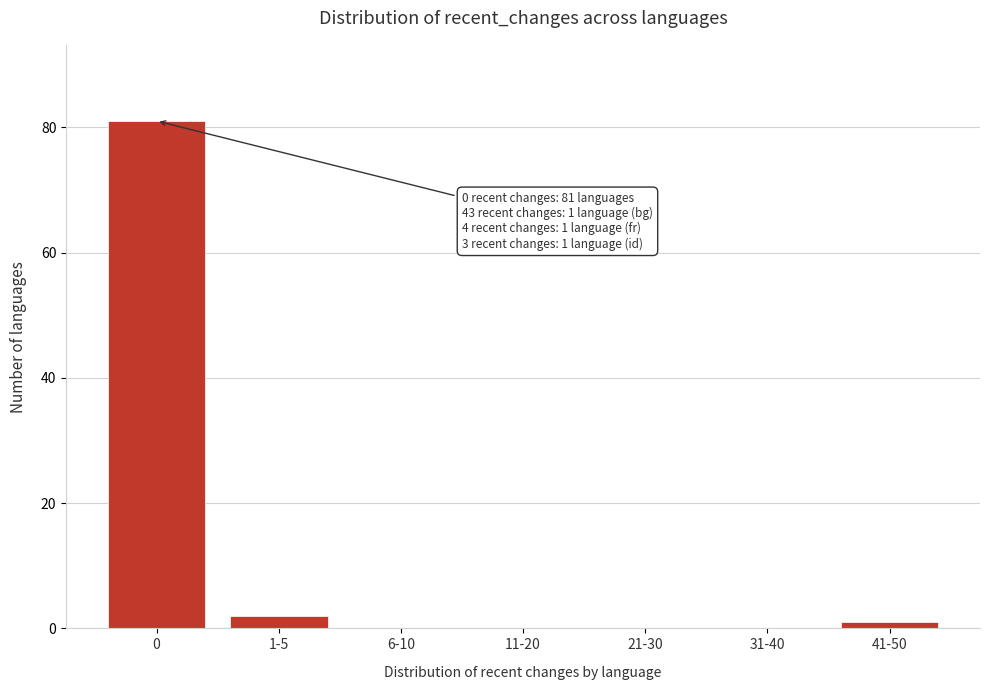

Reading left to right, list all the values displayed in this chart.

0=81	1-5=2	6-10=0	11-20=0	21-30=0	31-40=0	41-50=1